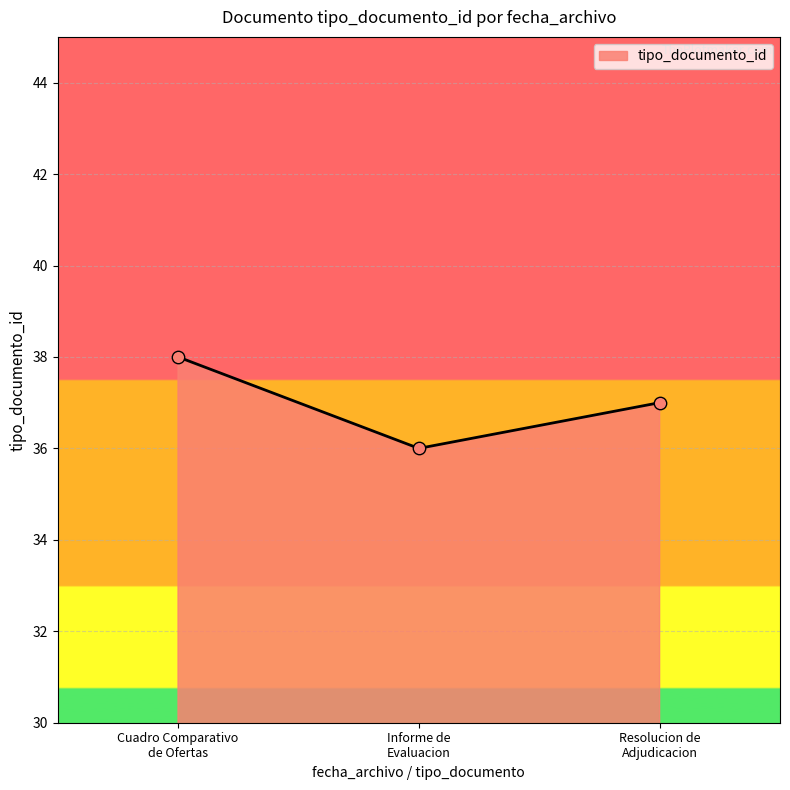

What is the maximum value shown in the chart?

38